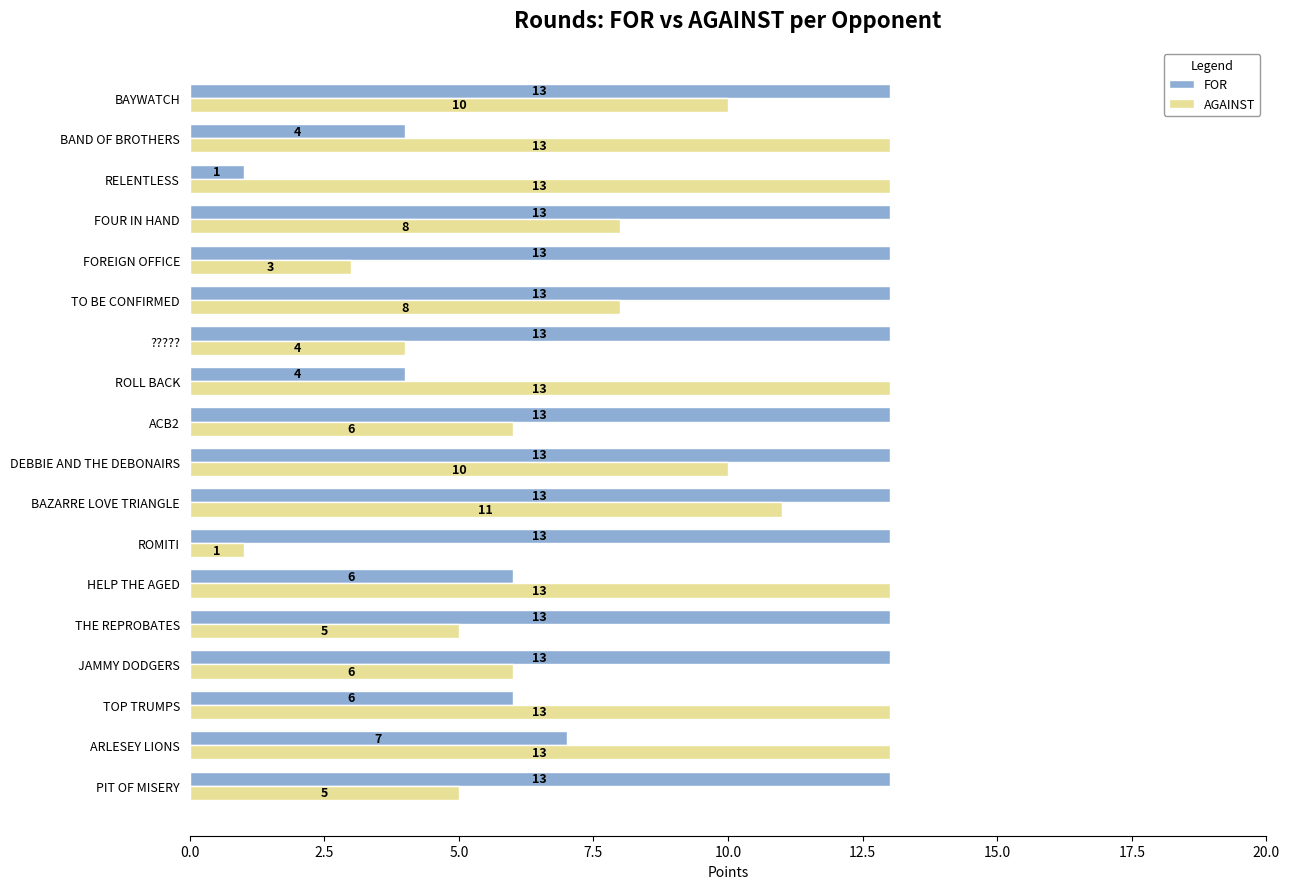

Rank the series by their average value, from lowest to highest.

AGAINST, FOR